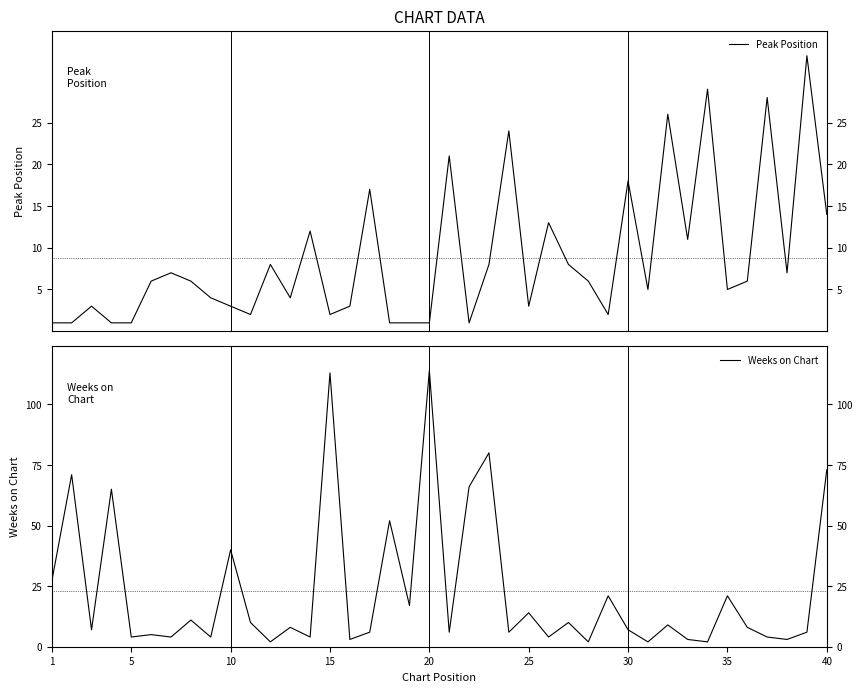

How many lines are shown in the chart?

2